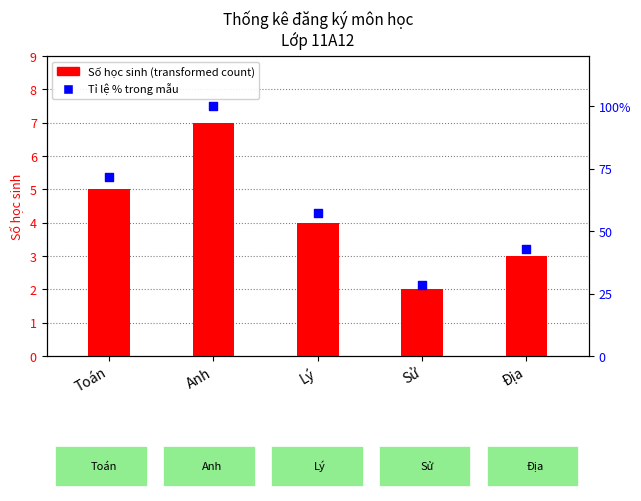

Which series contains the lowest Y value?

Số học sinh